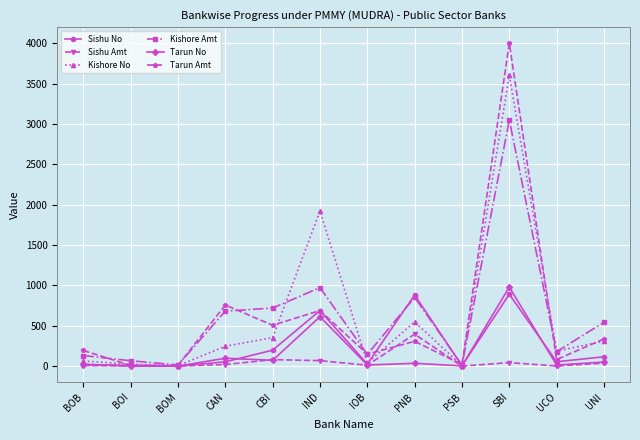

True or false: Sishu No has a value of 215.6 at IND.

False